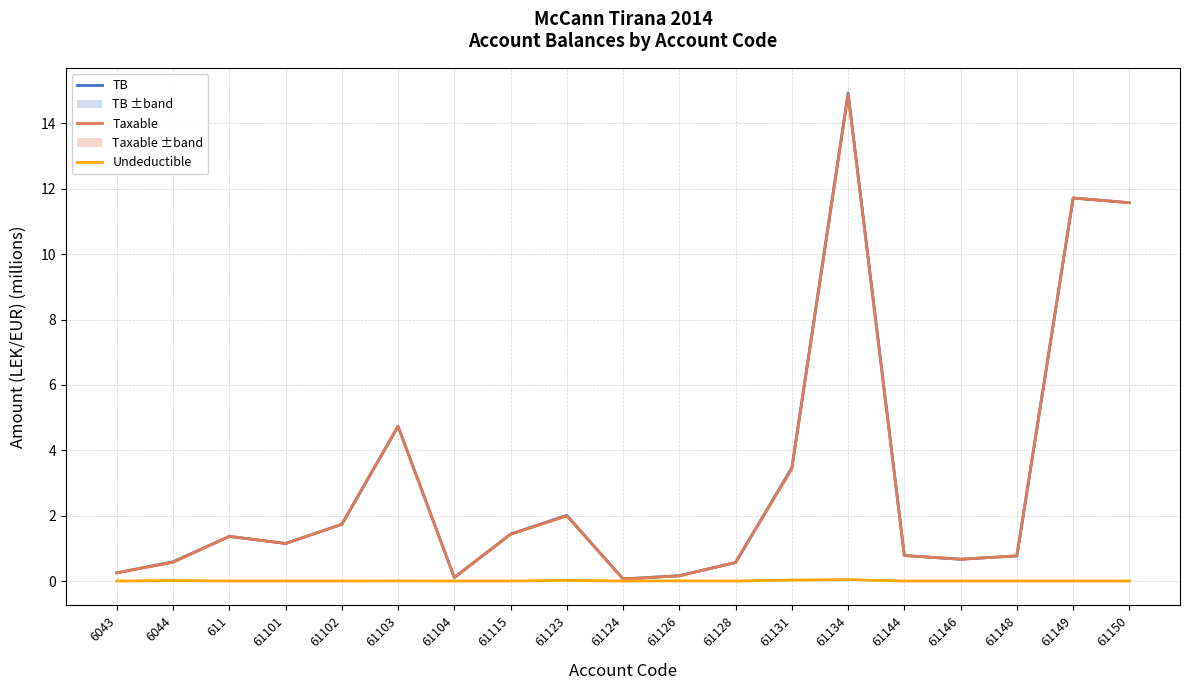

Reading right to left, transcribe all the data shown in this chart.

TB: 11.6	11.7	0.8	0.7	0.8	14.9	3.5	0.6	0.2	0.1	2.0	1.4	0.1	4.7	1.7	1.1	1.4	0.6	0.3
Taxable: 11.6	11.7	0.8	0.7	0.8	14.9	3.4	0.6	0.2	0.1	2.0	1.4	0.1	4.7	1.7	1.1	1.4	0.6	0.3
Undeductible: 0.0	0.0	0.0	0.0	0.0	0.0	0.0	0.0	0.0	0.0	0.0	0.0	0.0	0.0	0.0	0.0	0.0	0.0	0.0